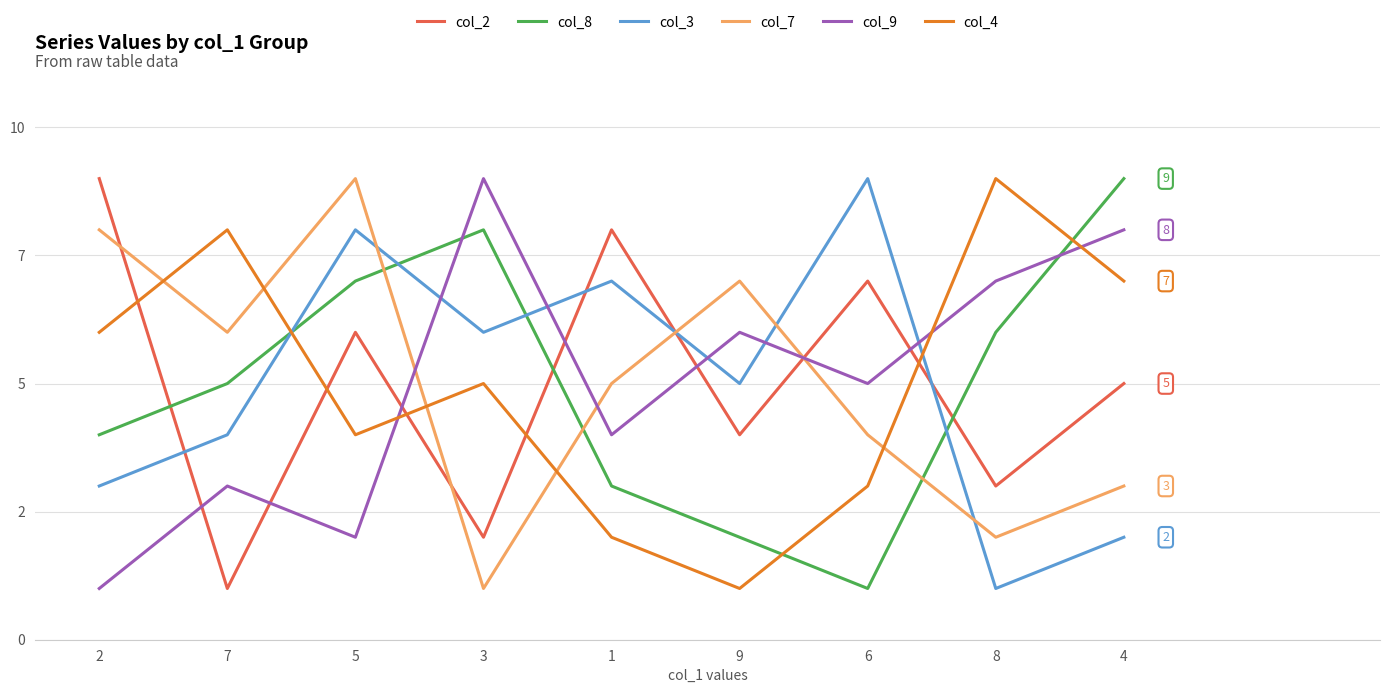

Does the chart display data point markers on the line(s)?

No